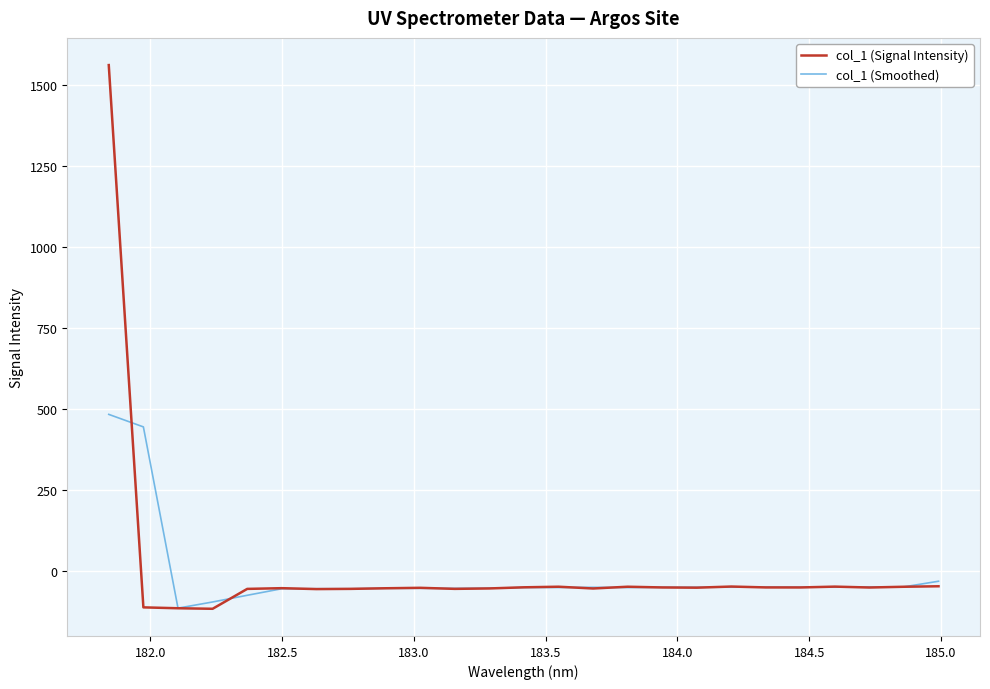

What is the highest value of the col_1 (Smoothed) series?

482.8